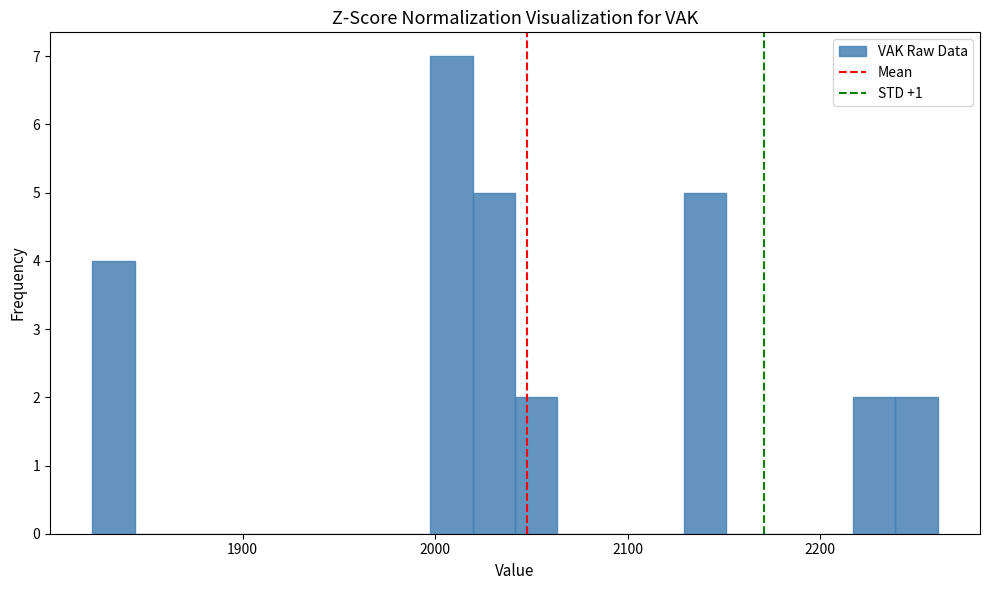

Around what value on the x-axis is the tallest bar? Give the approximate position of its centre, as read against the axis.

2010